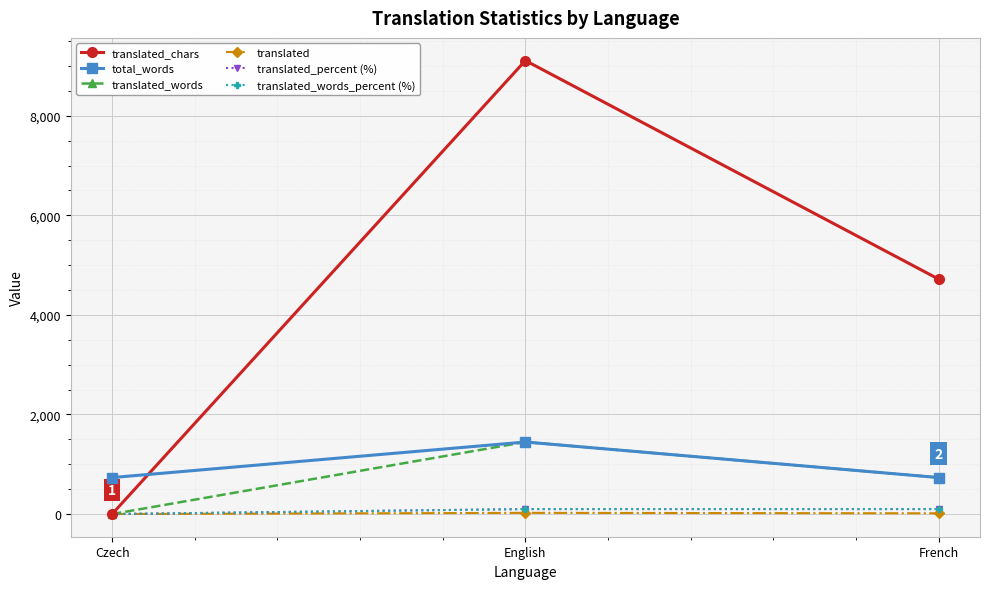

What position from the right is Czech?

3